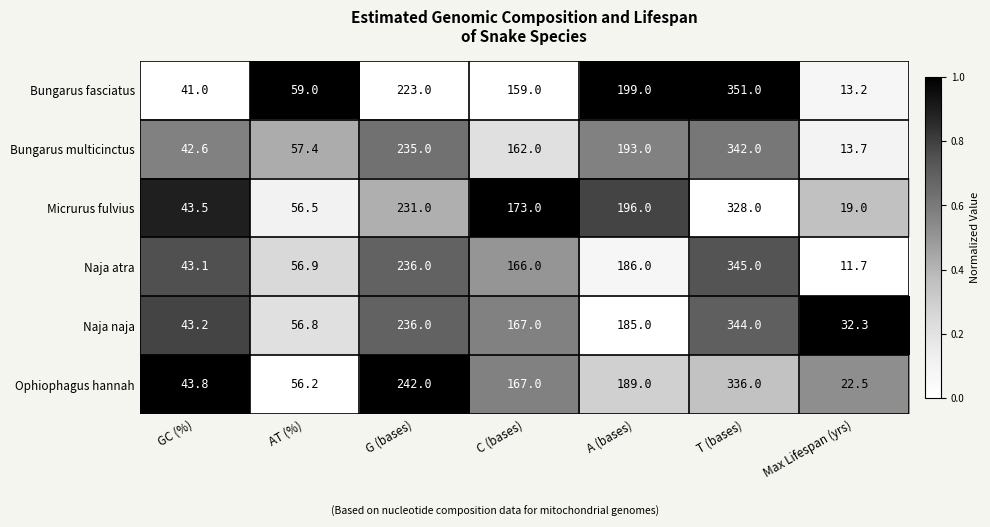

At which category is the sum across all series the highest?

T (bases)